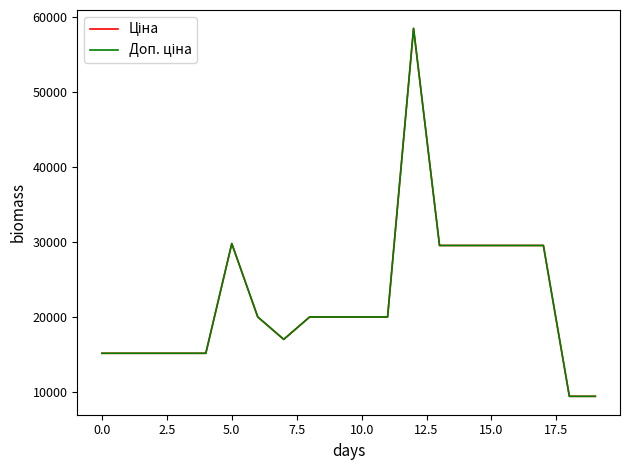

Is this an area chart (filled region under the line)?

No